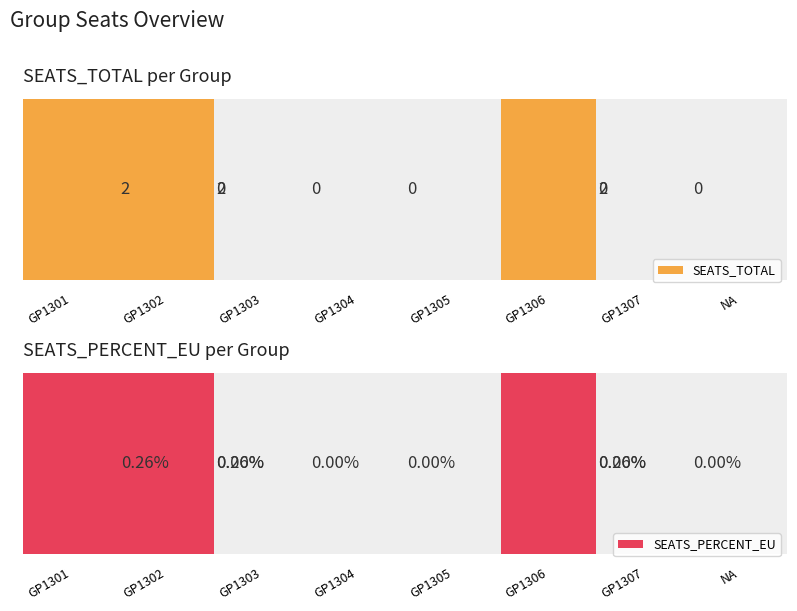

Which series has the largest total across all categories?

SEATS_TOTAL